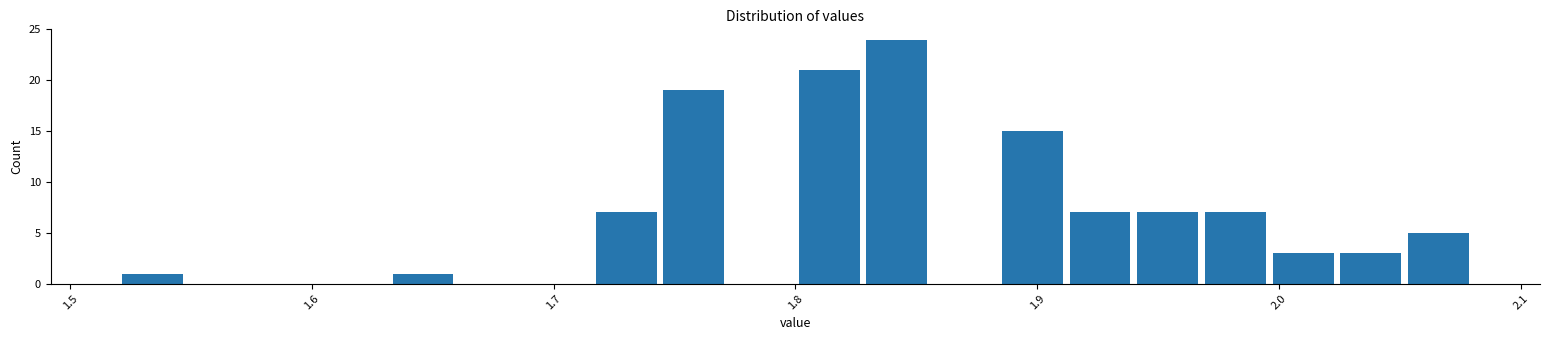

Read against the x-axis, roughly where is the centre of the tallest bar?

1.84